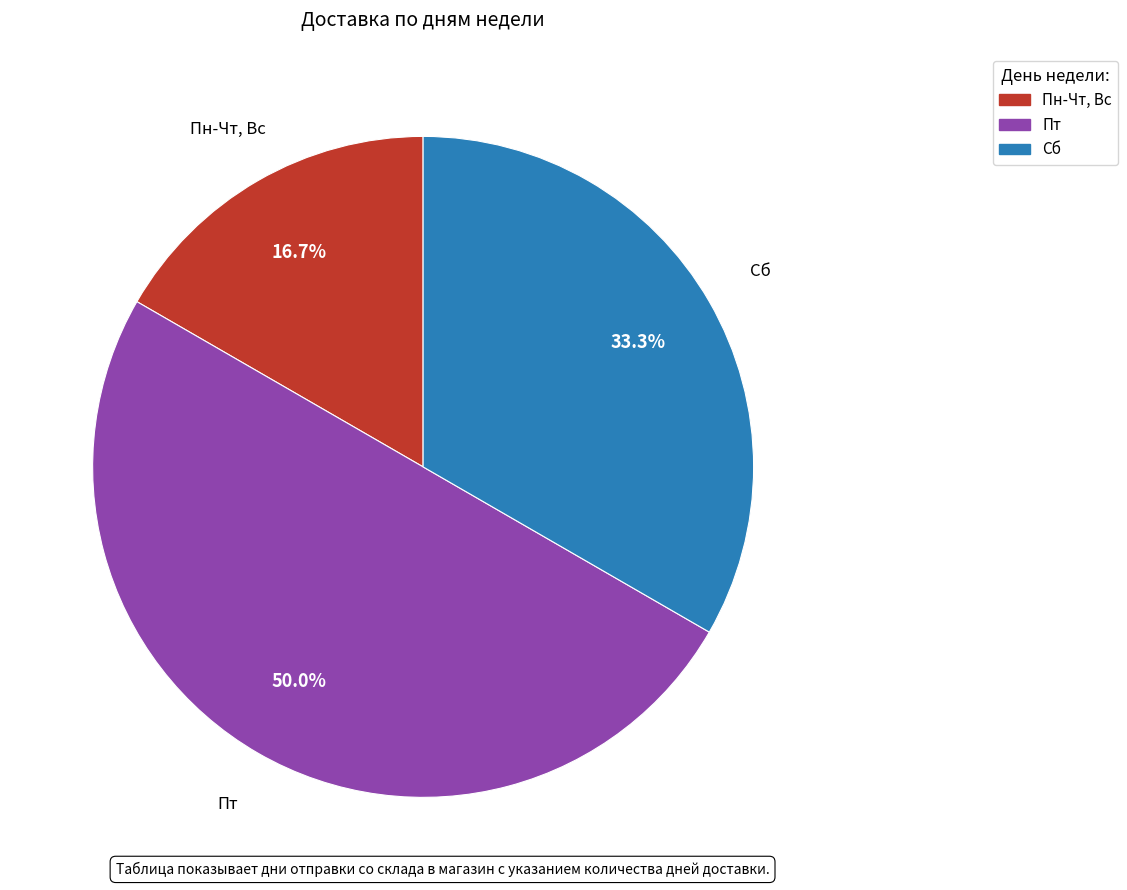

Is Пн-Чт, Вс the majority of the pie?

No